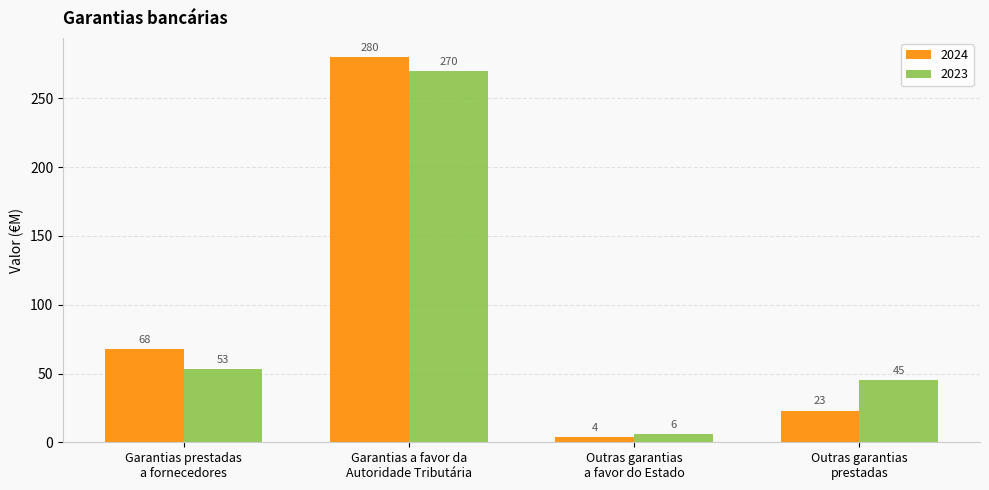

At which label is 2023 closest to 138?

Garantias prestadas
a fornecedores